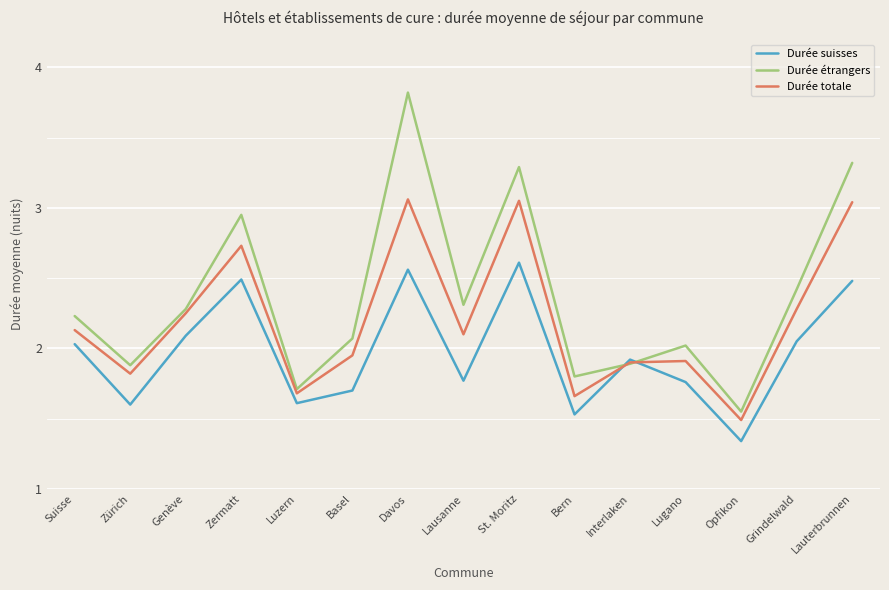

What are all the series names shown in the legend?

Durée suisses, Durée étrangers, Durée totale